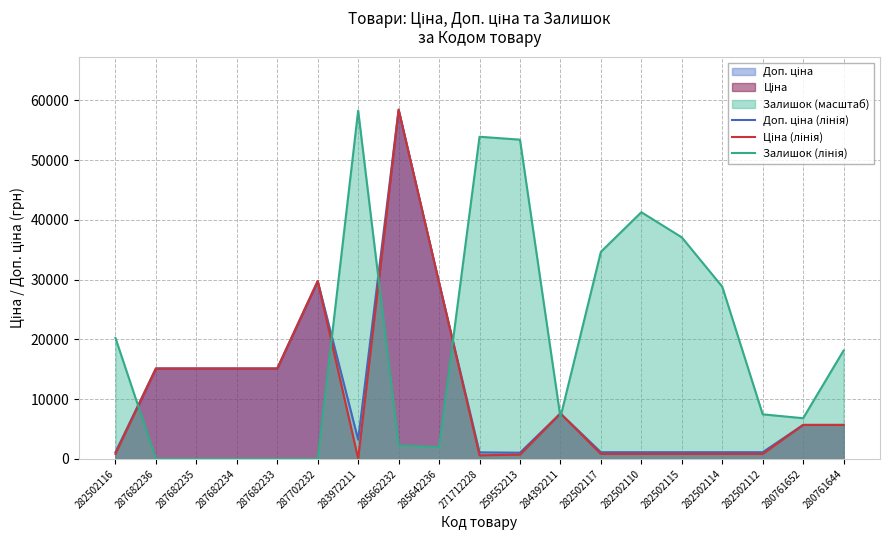

At which label does Ціна (лінія) reach its minimum?

283972211